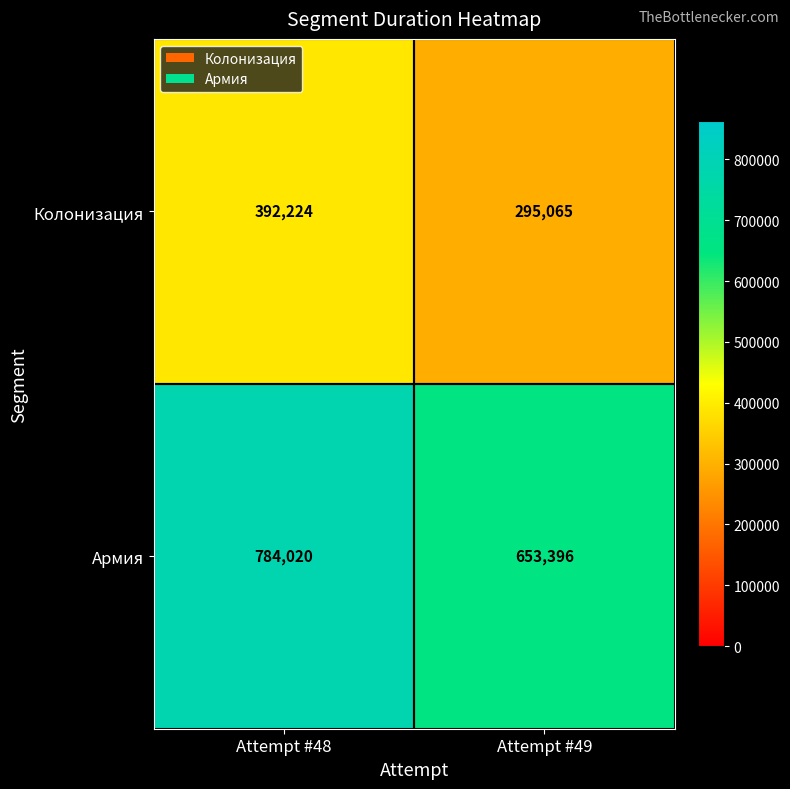

List the series in order of their overall mean, lowest first.

Колонизация, Армия